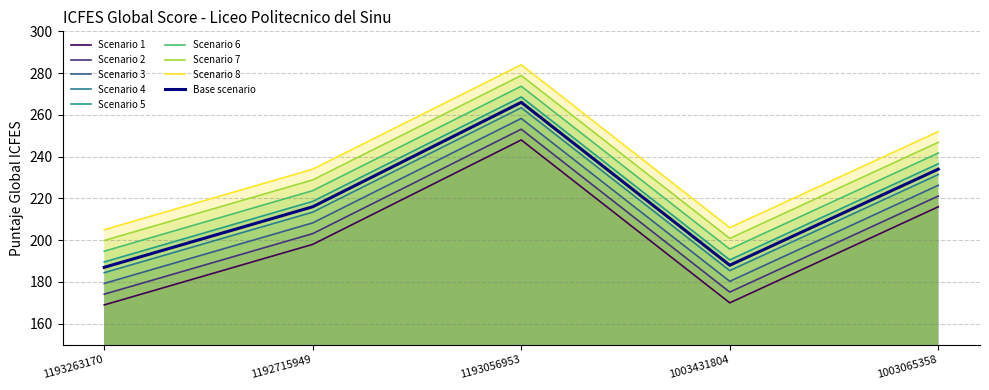

What is the label of the 2nd point from the left?

1192715949